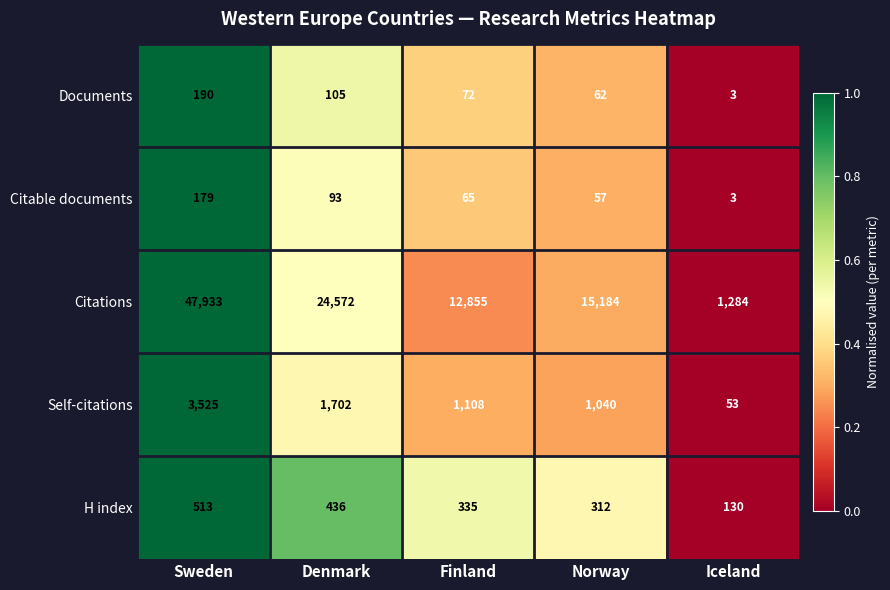

Which series has the largest total across all categories?

Citations